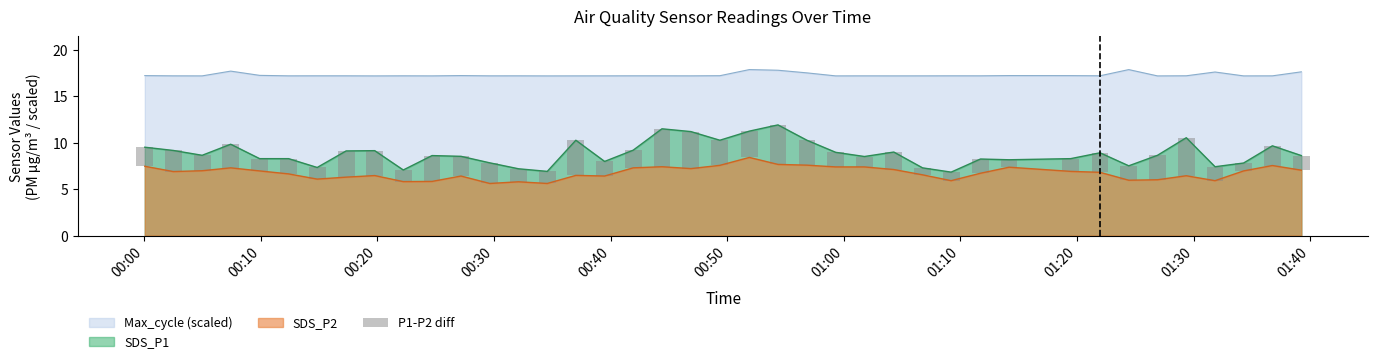

True or false: SDS_P1 and Max_cycle (scaled) intersect in this chart.

False